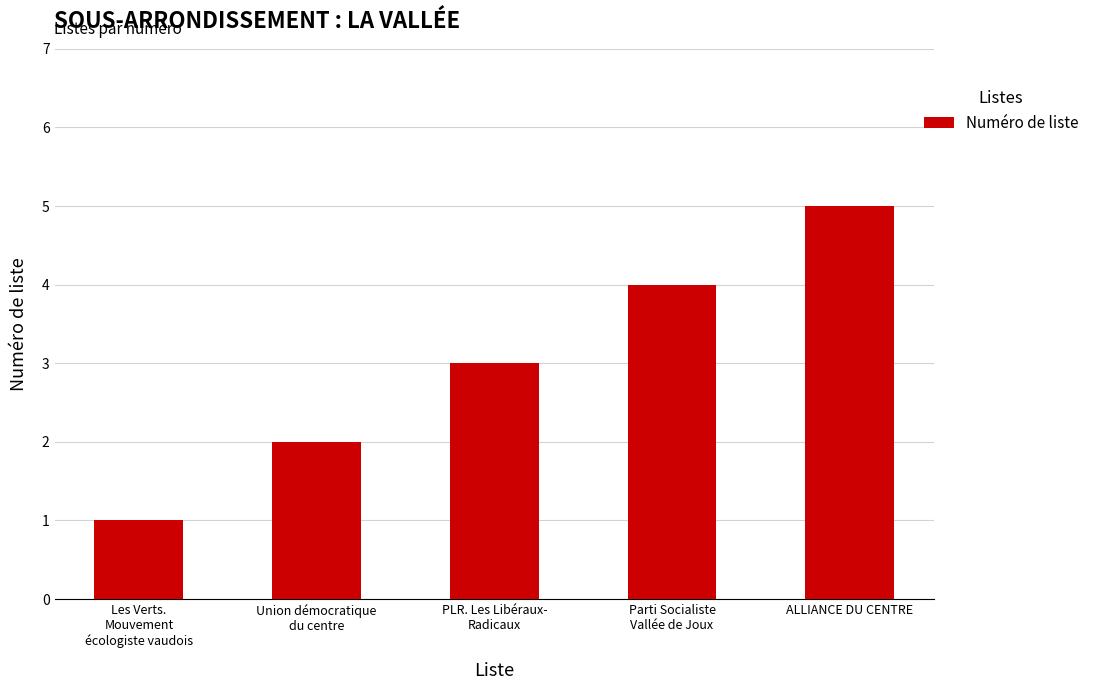

Between Union démocratique
du centre and ALLIANCE DU CENTRE, which is larger?

ALLIANCE DU CENTRE